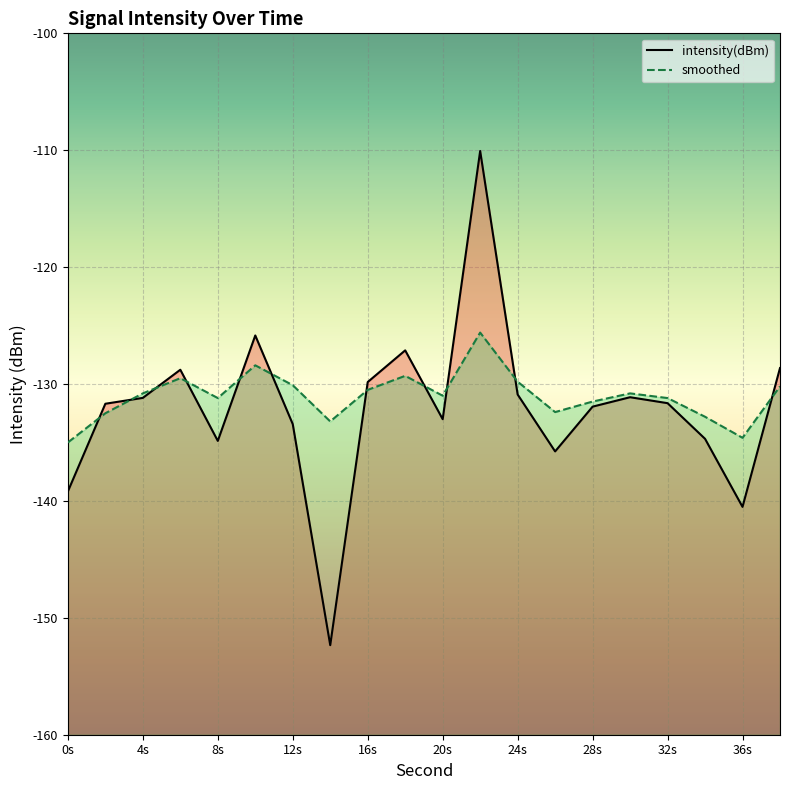

Read the intensity(dBm) value at 0s.

-139.2